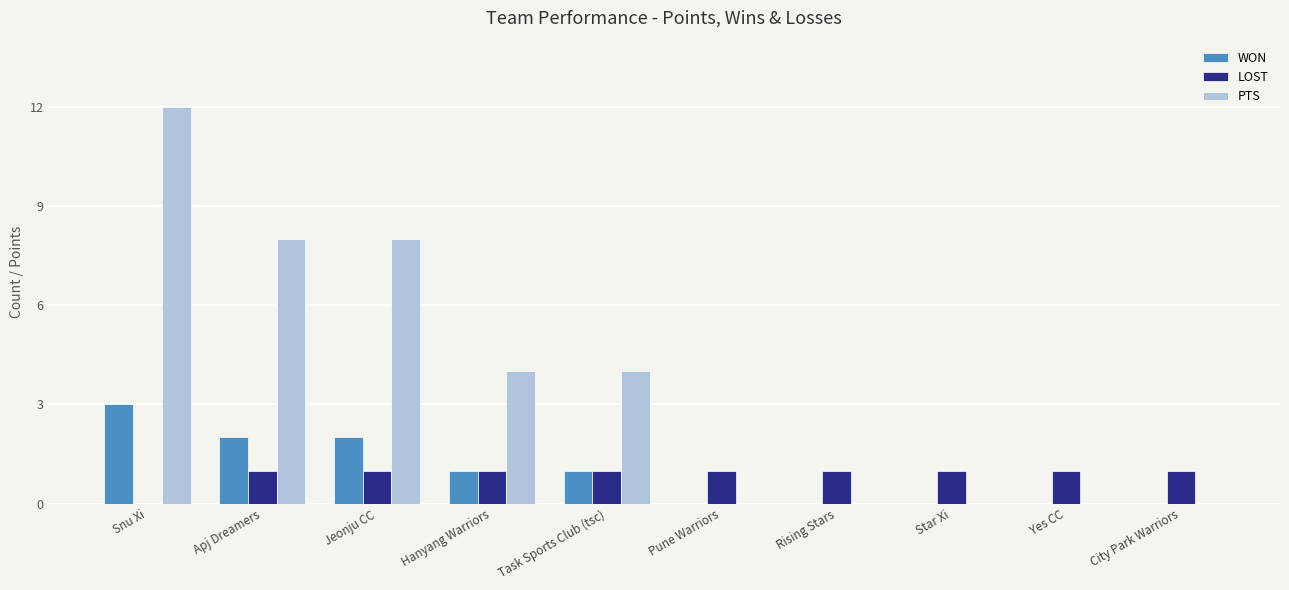

Which series has the largest total across all categories?

PTS